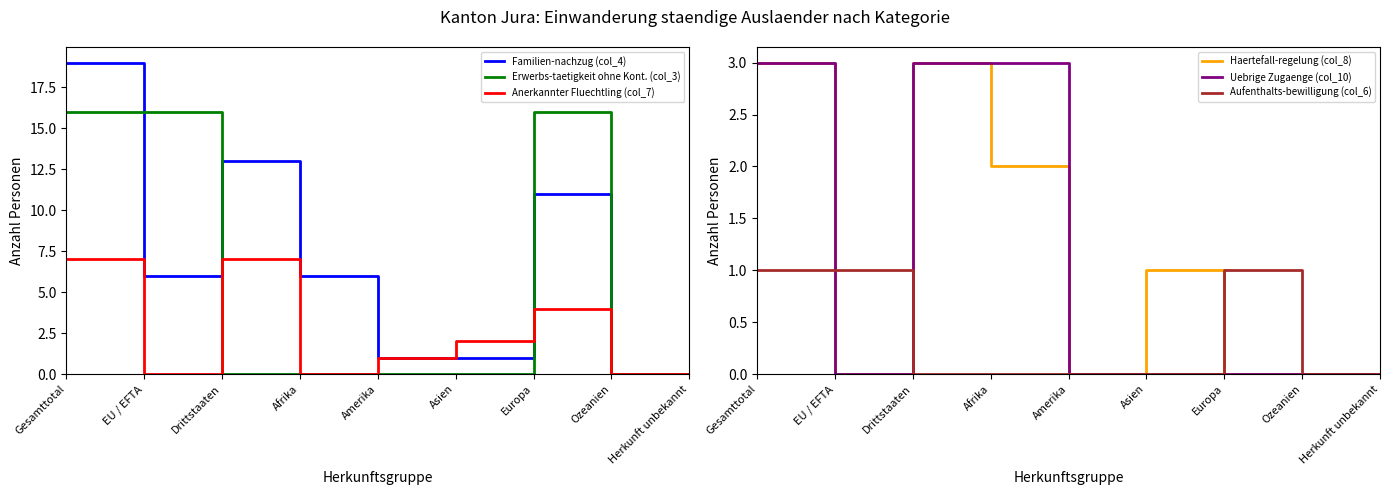

After their last crossing, which series has the higher values: Anerkannter Fluechtling (col_7) or Aufenthalts-bewilligung (col_6)?

Anerkannter Fluechtling (col_7)